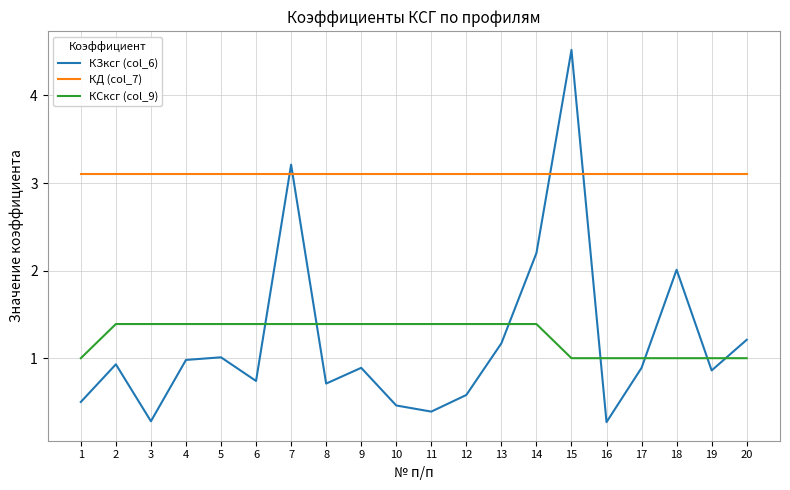

What is the approximate value of КСксг (col_9) at 5?

1.4